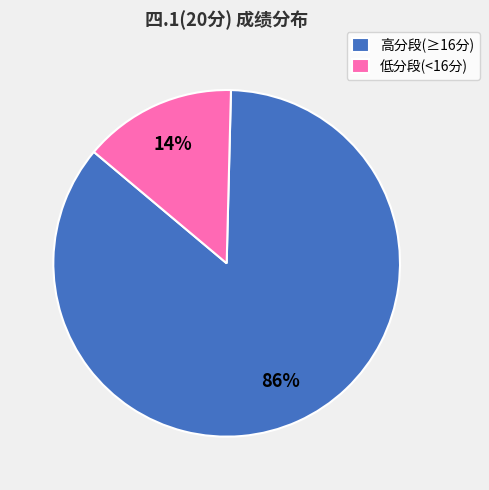

Count the number of slices in the pie.

2